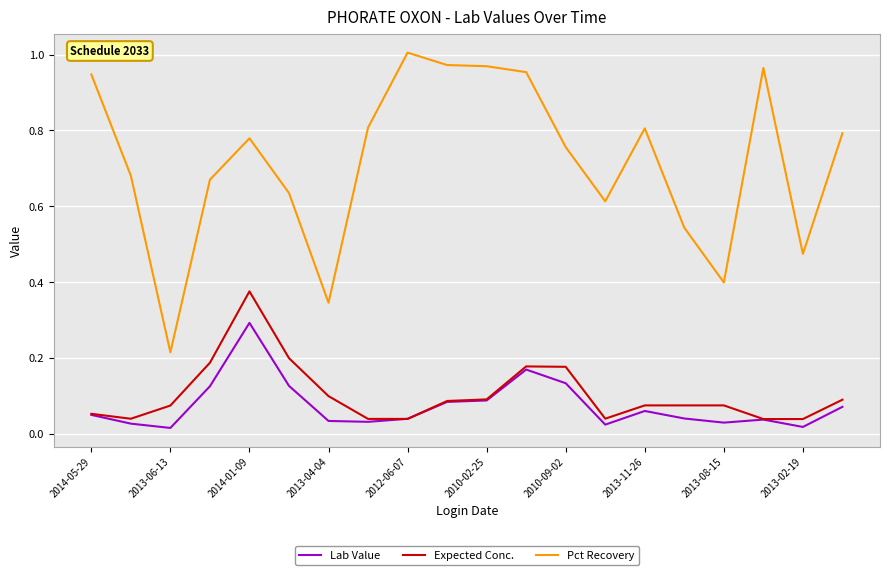

True or false: Lab Value and Pct Recovery intersect in this chart.

False